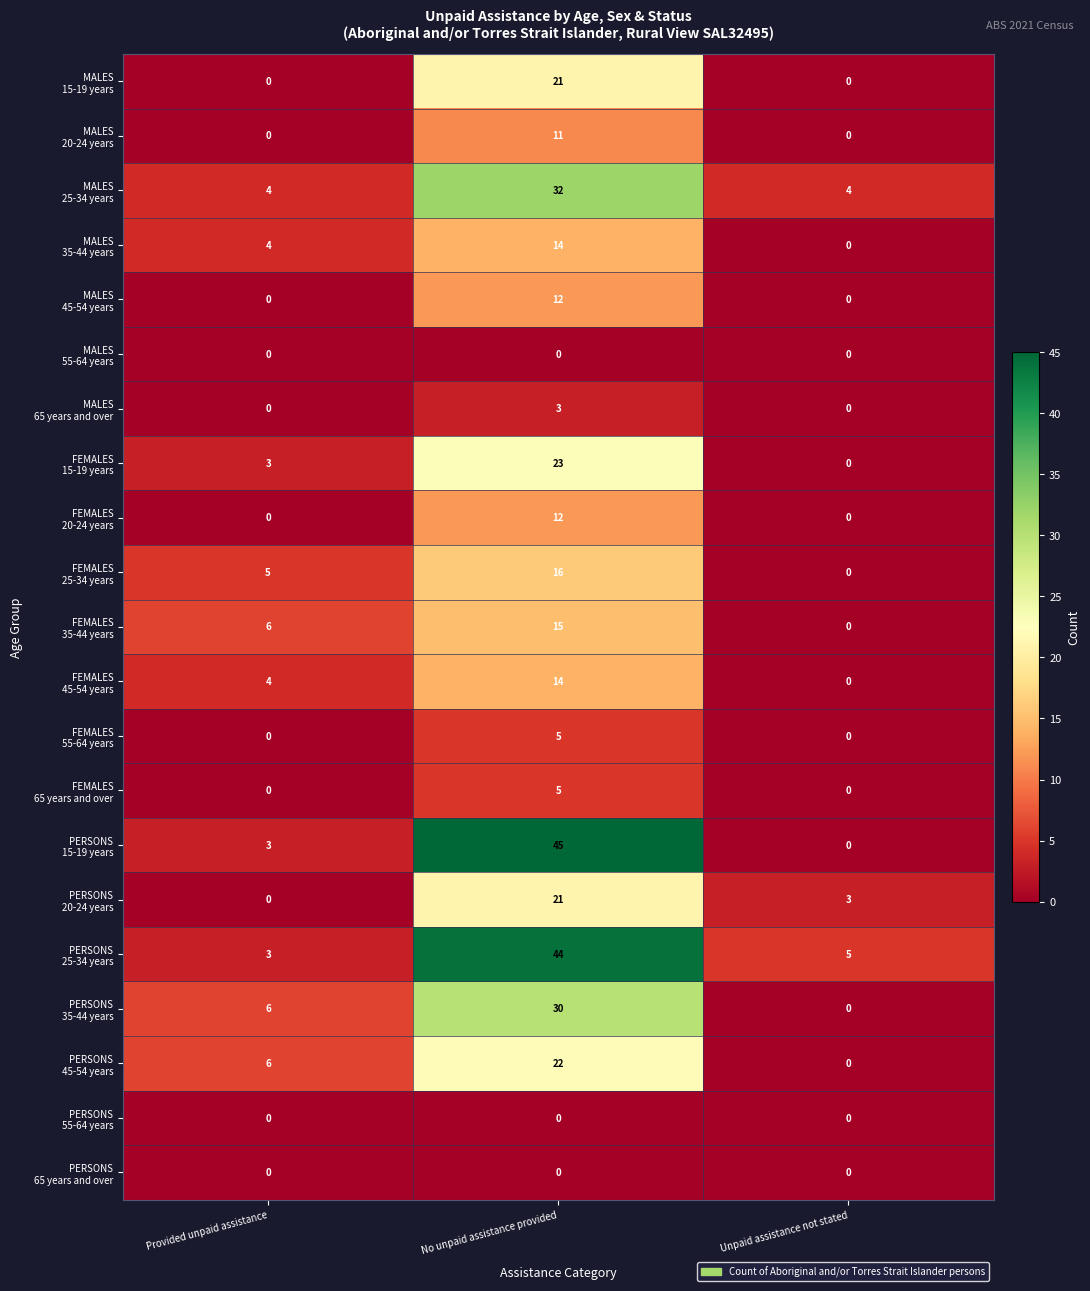

What is the spread (max minus min) of values at Provided unpaid assistance?

6